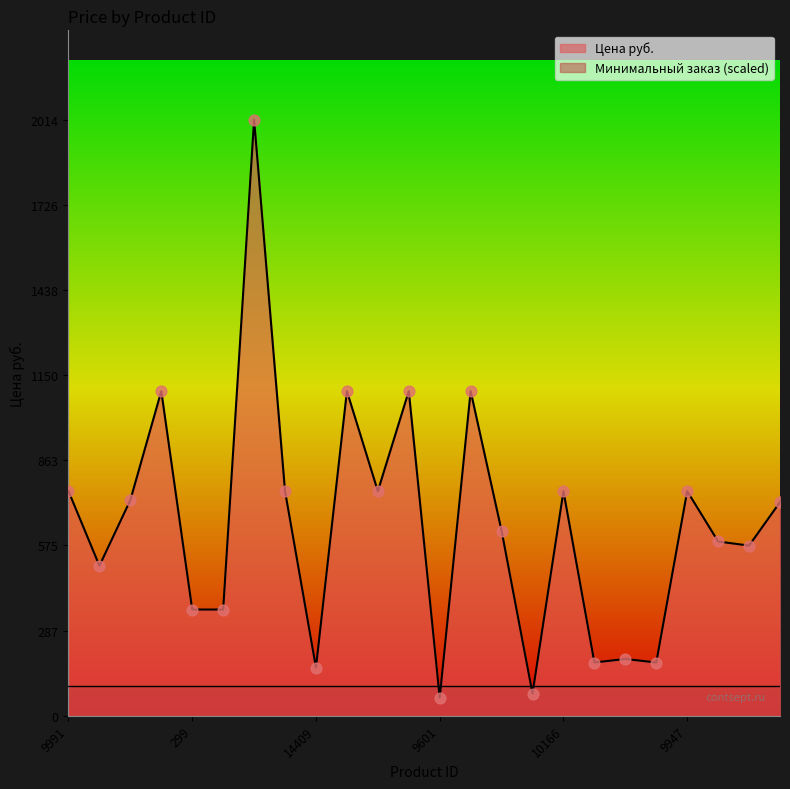

Between 12913 and 15805, which is larger?

12913